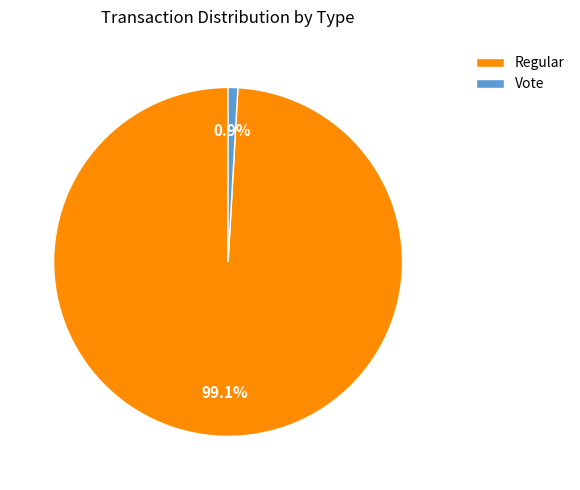

The Regular slice represents 89% of the pie. True or false?

False